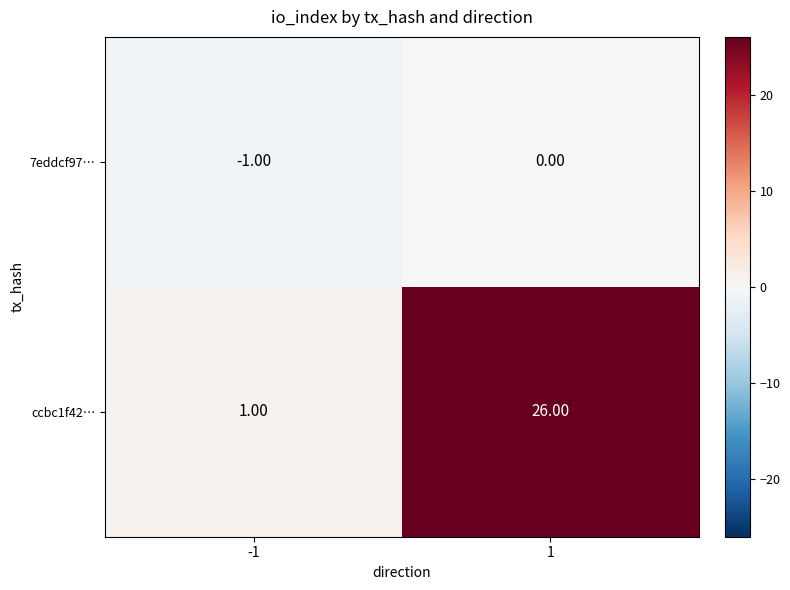

Which series changed the most between -1 and 1?

ccbc1f42…